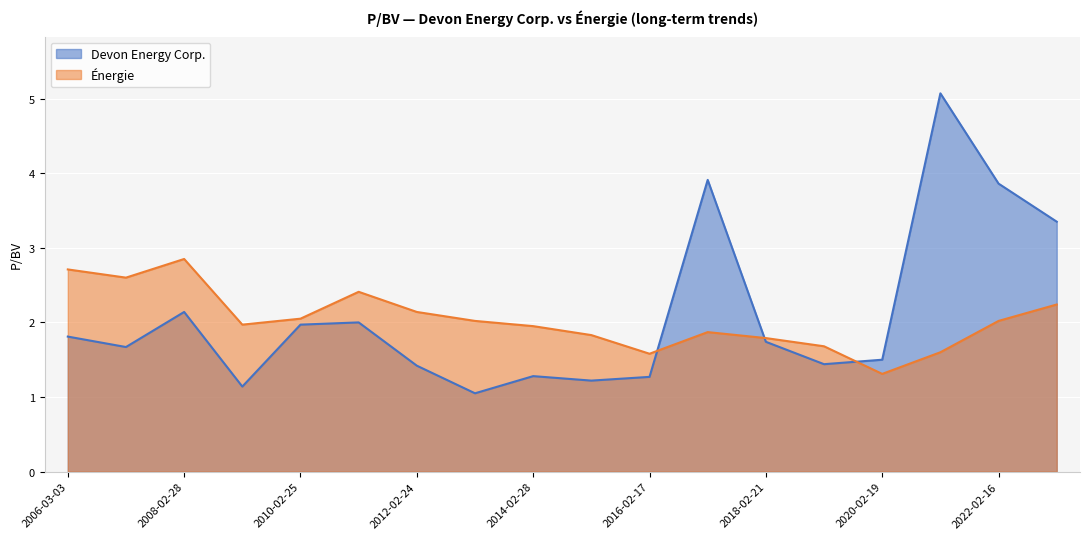

What is the difference between the maximum and minimum values in the Devon Energy Corp. series?

4.0